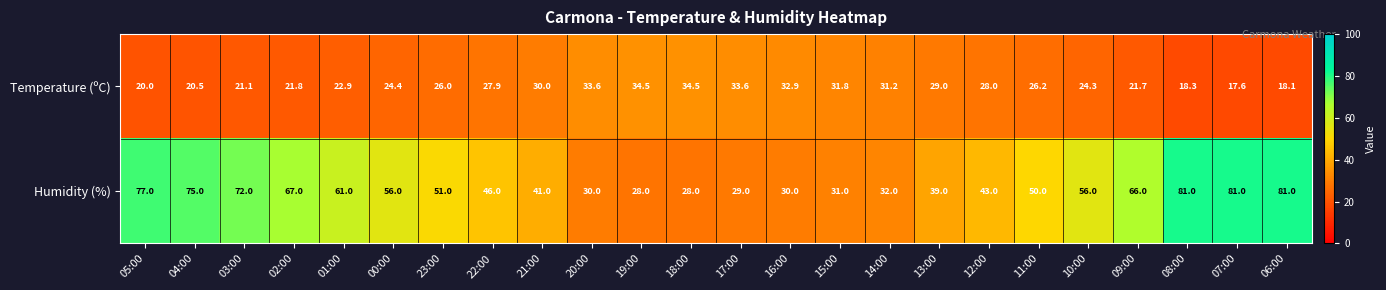

Between 05:00 and 23:00, which series saw the biggest shift?

Humidity (%)